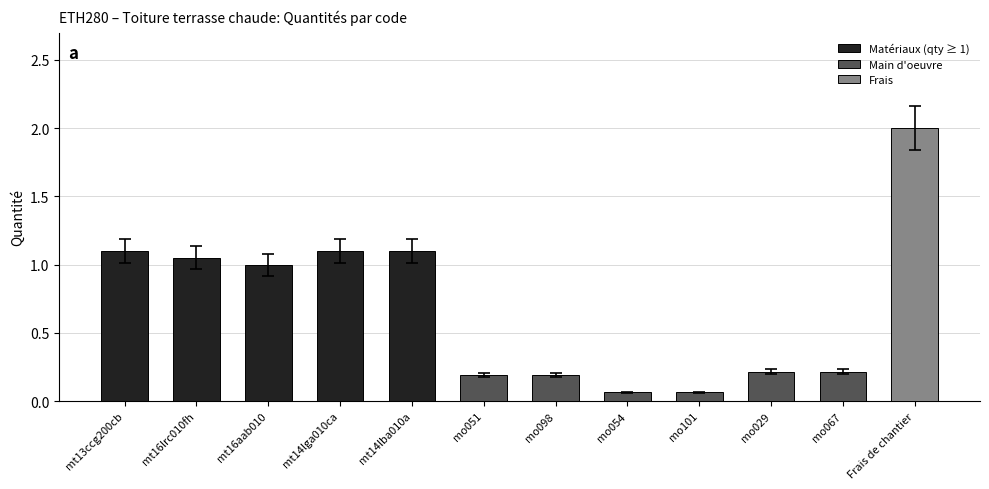

What is the label of the 3rd bar from the left?

mt16aab010